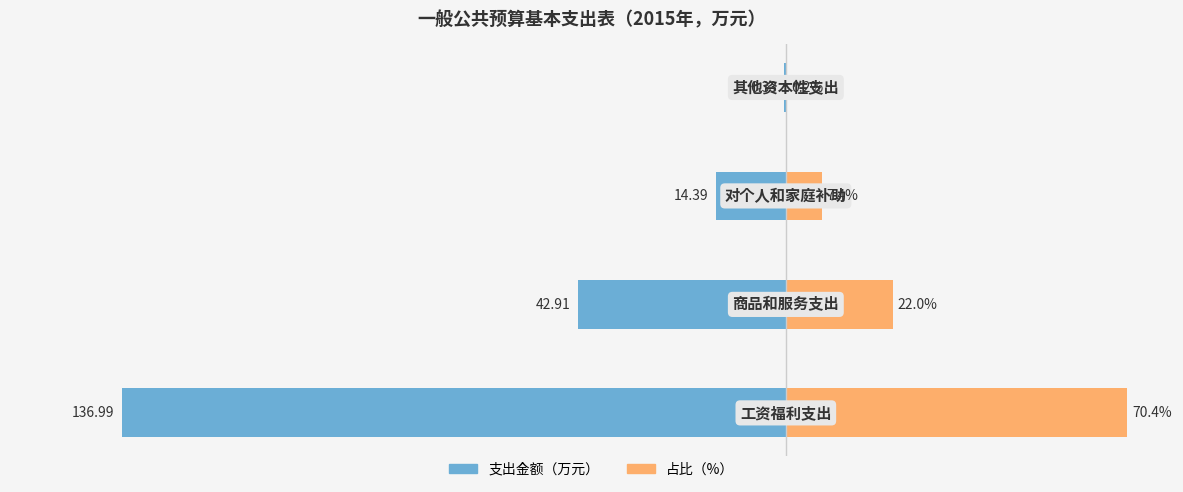

What is the difference between the highest and lowest values at 3?

0.5